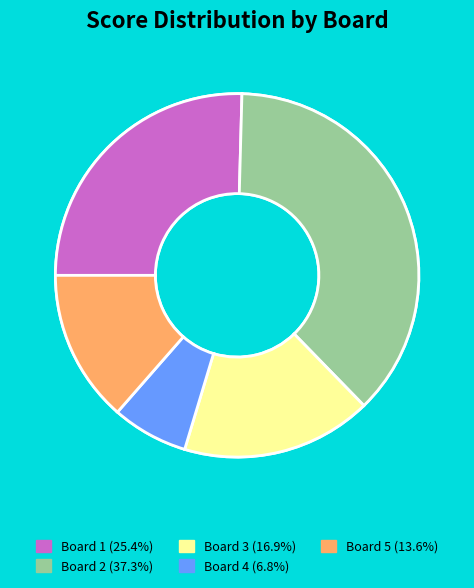

What percentage is the Board 3 slice, to the nearest percent?

17%